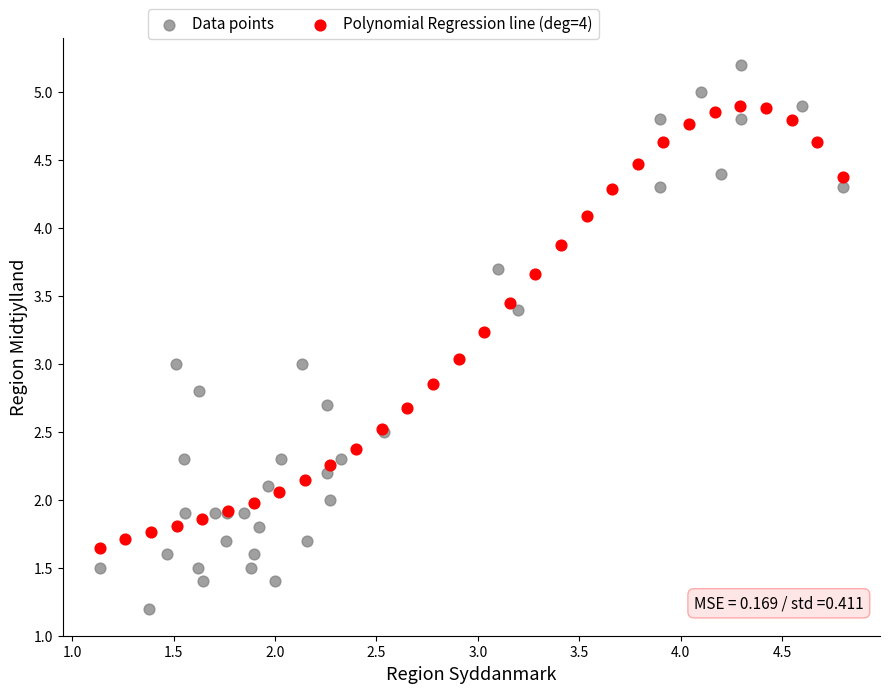

Which series reaches the minimum Y coordinate?

Data points